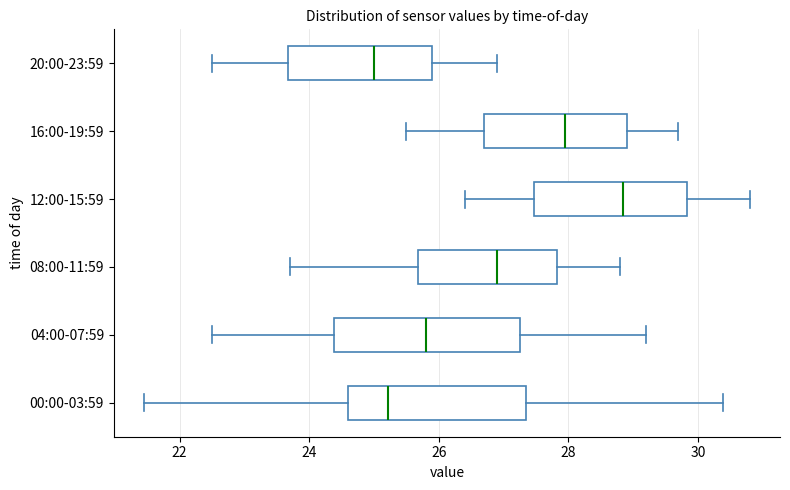

Where is the left edge of the box for 08:00-11:59 on the x-axis? The values are not printed on the chart, so give them approximately, as read against the axis.

25.6